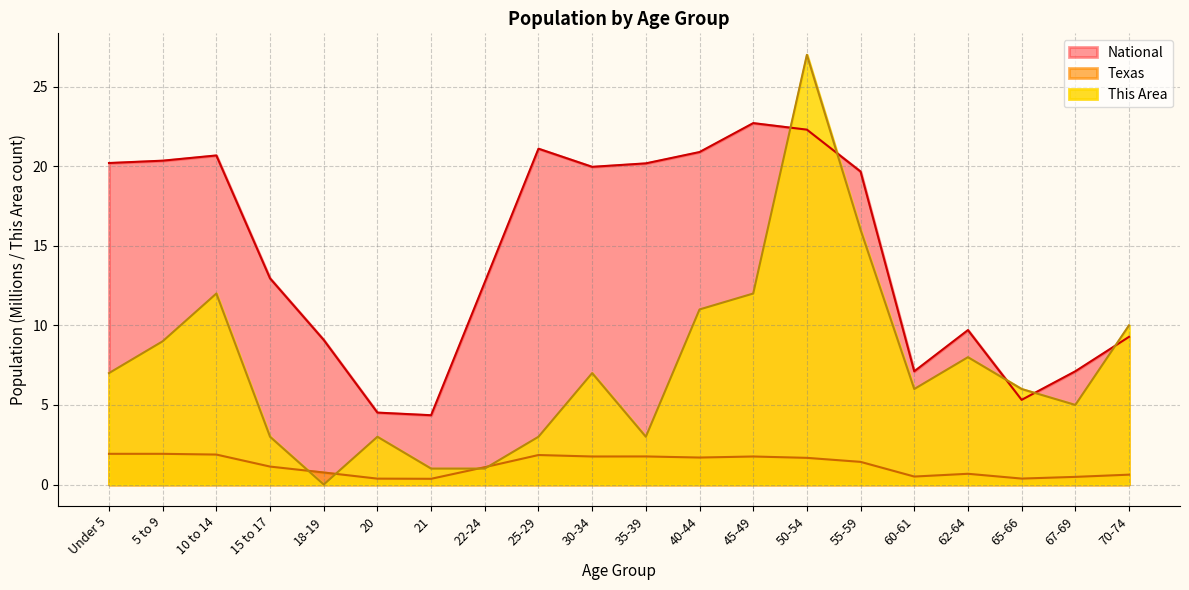

What is the total value across all series at 35-39?

24.9